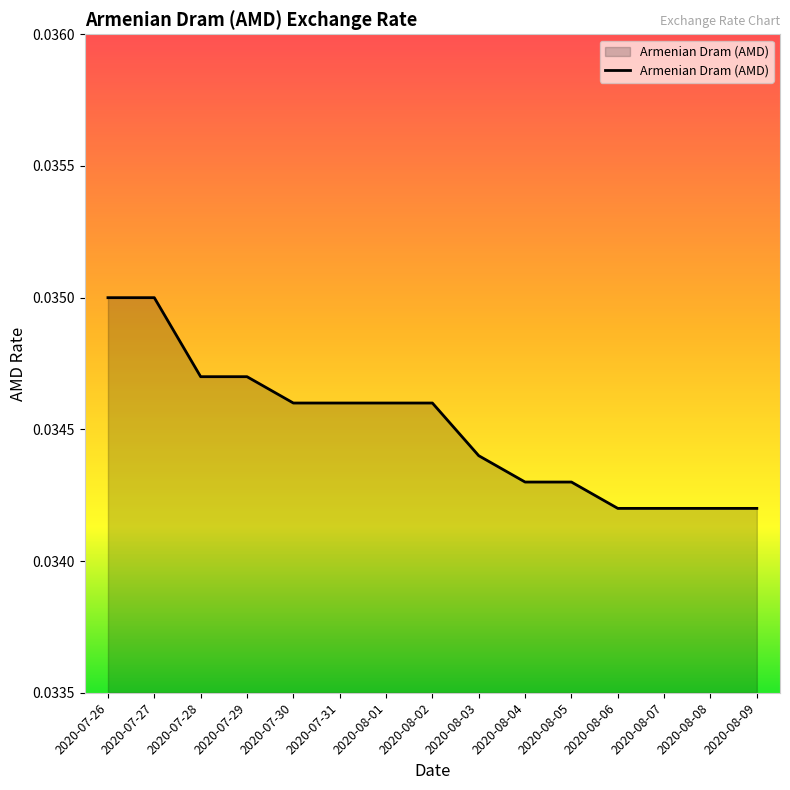

The chart shows a value of 0.1 at 2020-08-04. True or false?

False